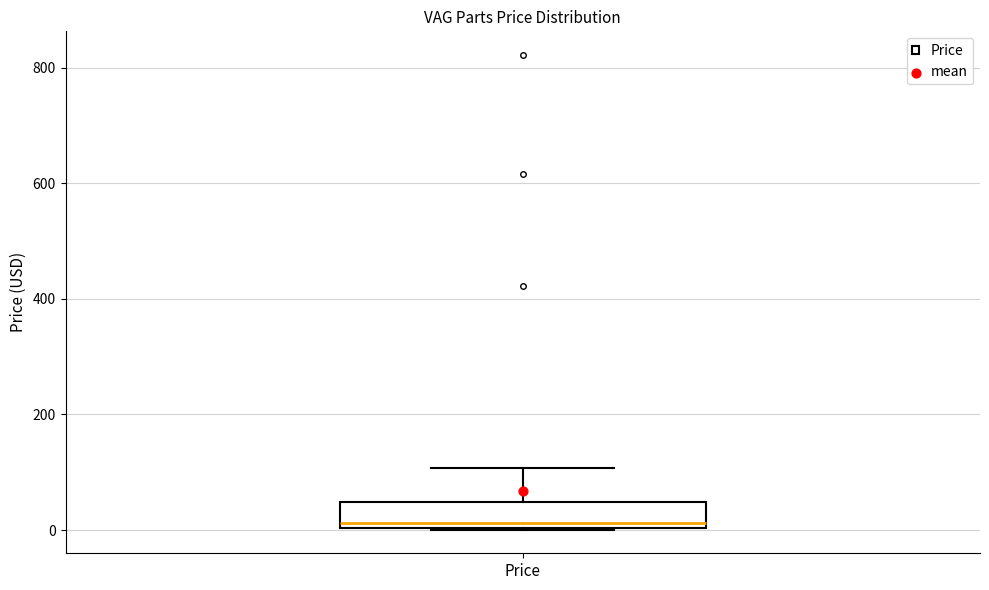

Where does the upper whisker of the box for Price end on the y-axis? The values are not printed on the chart, so give them approximately, as read against the axis.

100